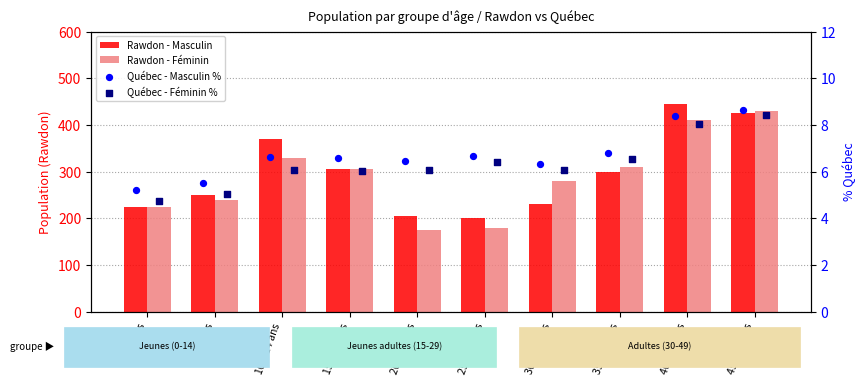

Which series contains the lowest Y value?

Québec - Féminin %